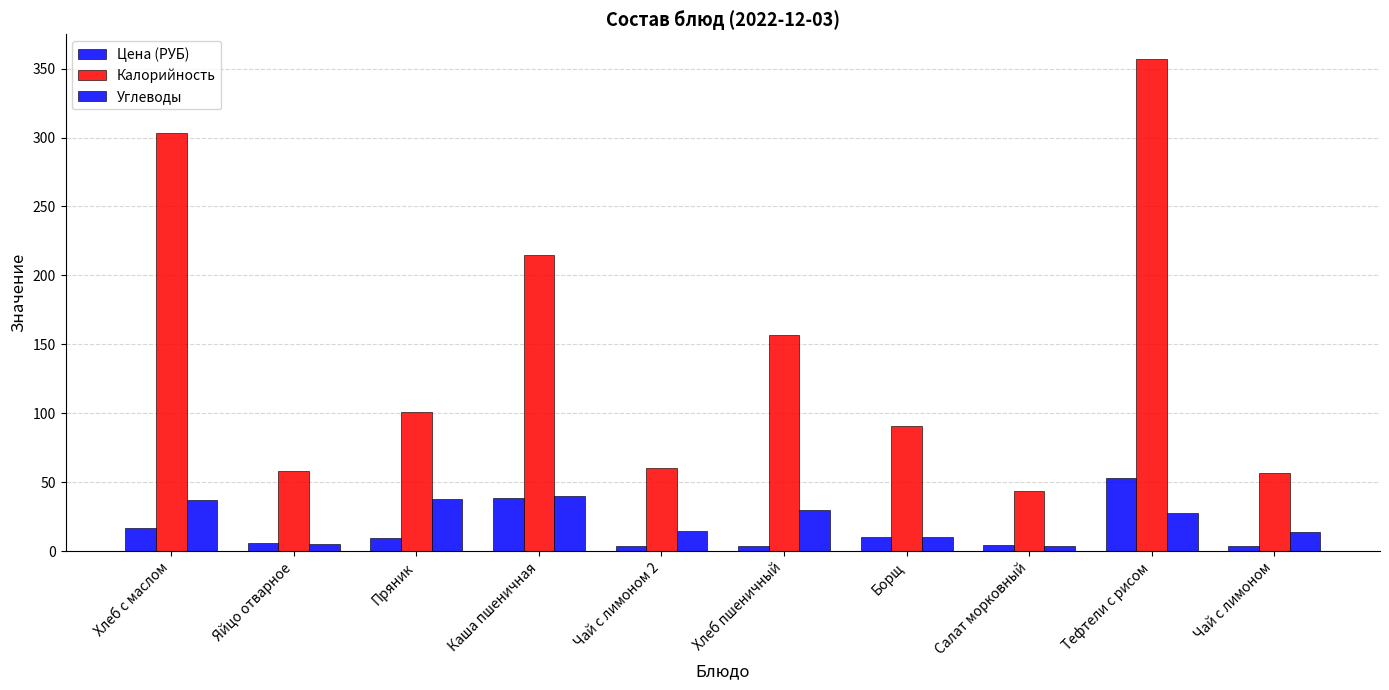

Count the number of categories in the chart.

10